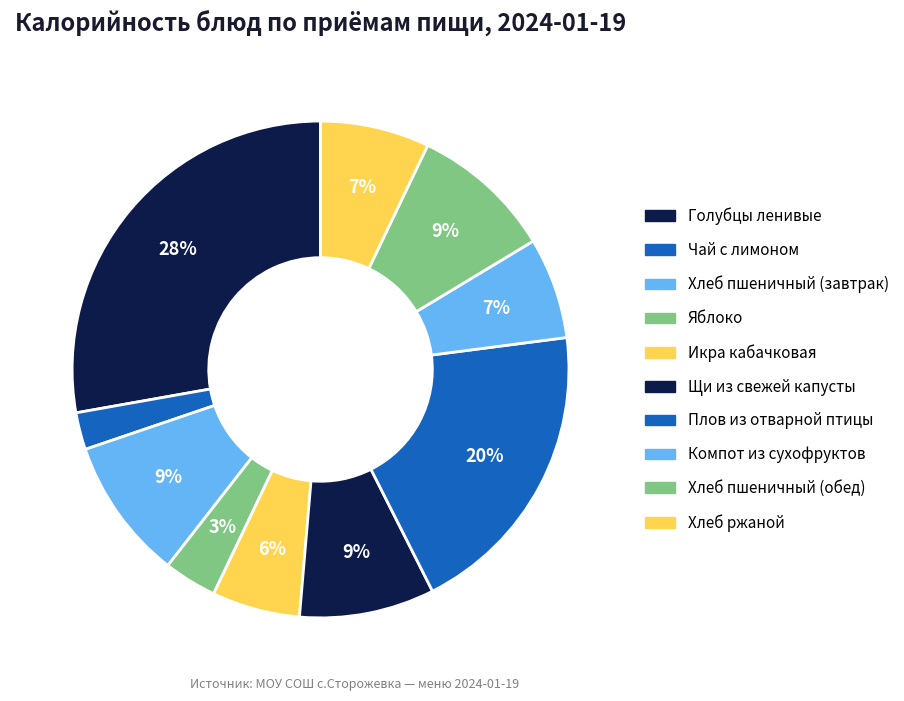

What is the ratio of the value at Хлеб ржаной to the value at Чай с лимоном?

2.9